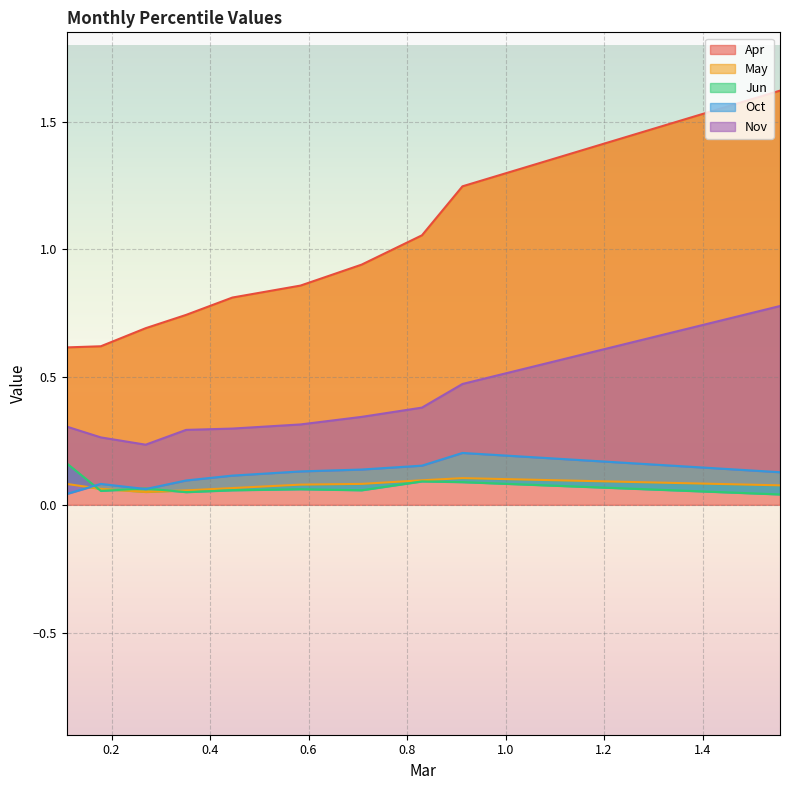

What is the minimum value for Apr?

0.6